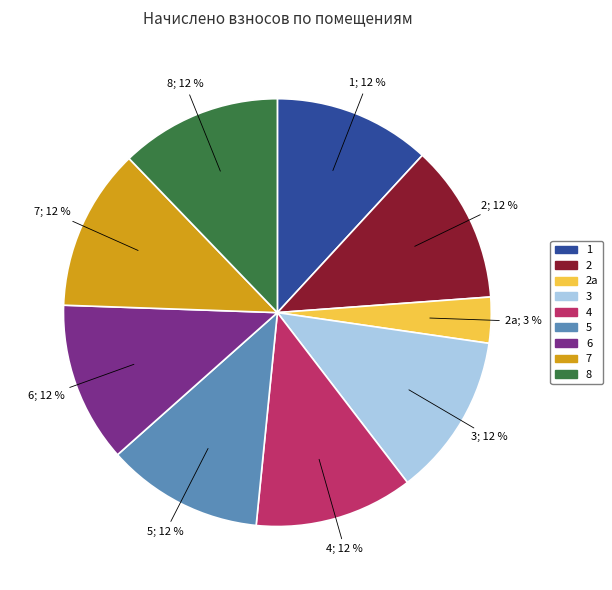

To the nearest percent, what is the average slice percentage?

11%